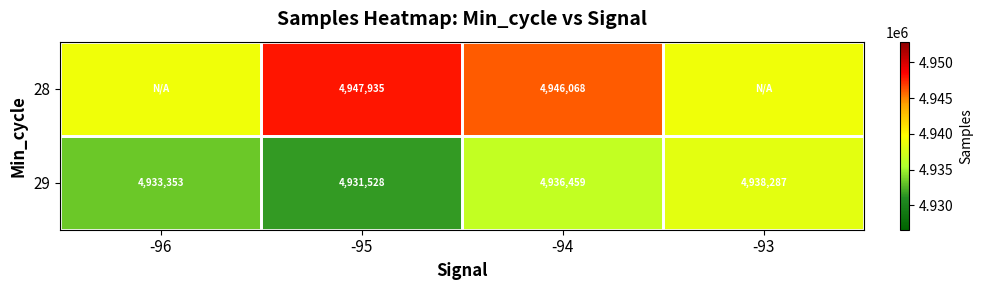

Is the value of 28 at -94 greater than the value of 29 at -95?

Yes